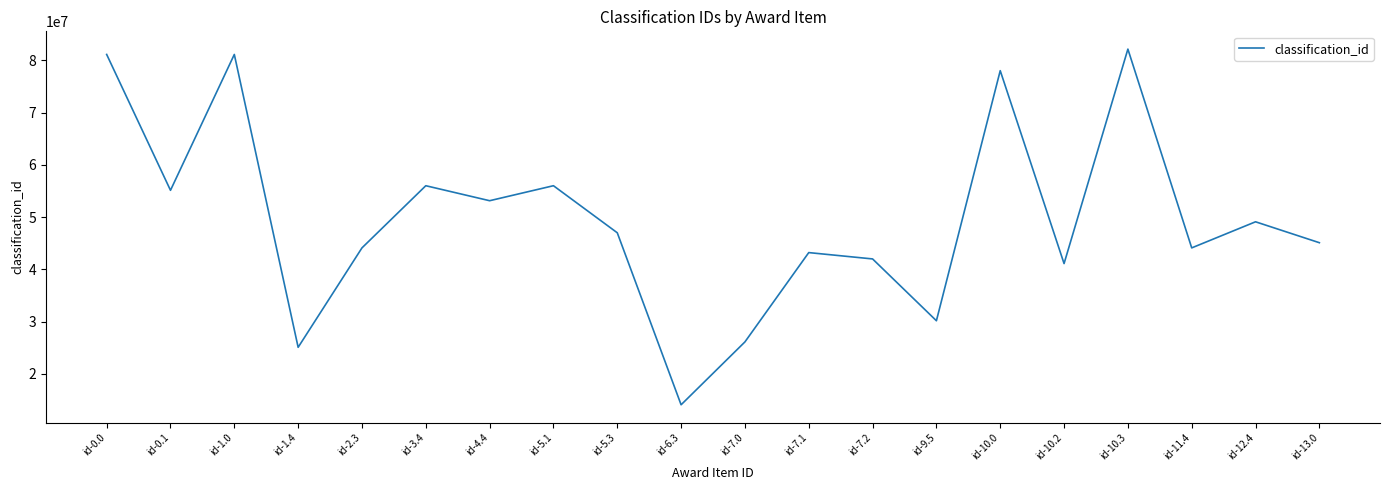

At which category does the chart reach its minimum across all series?

id-6.3